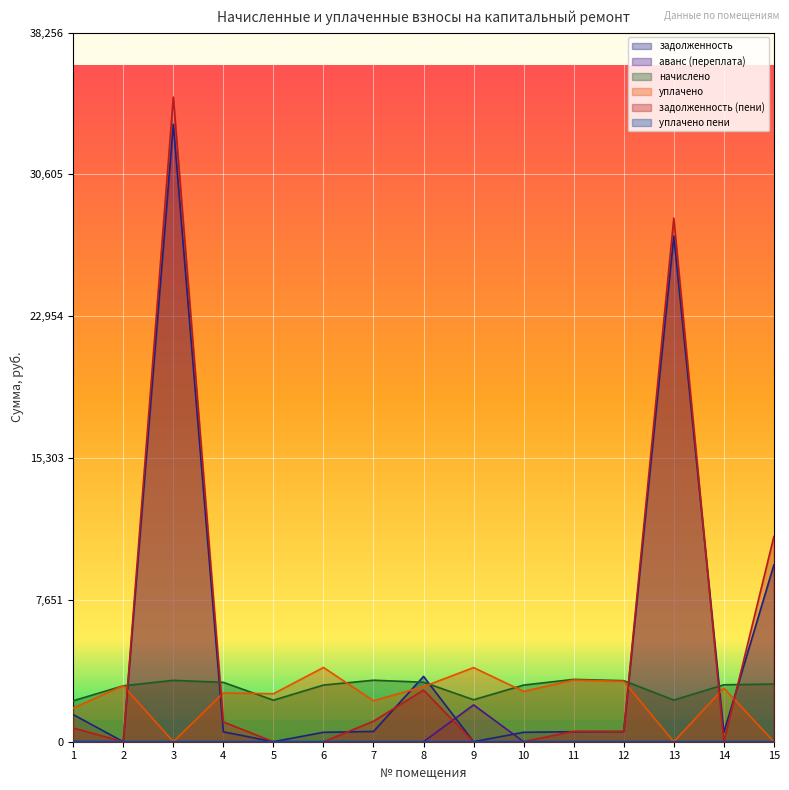

At how many categories does at least one series exceed 7621?

3